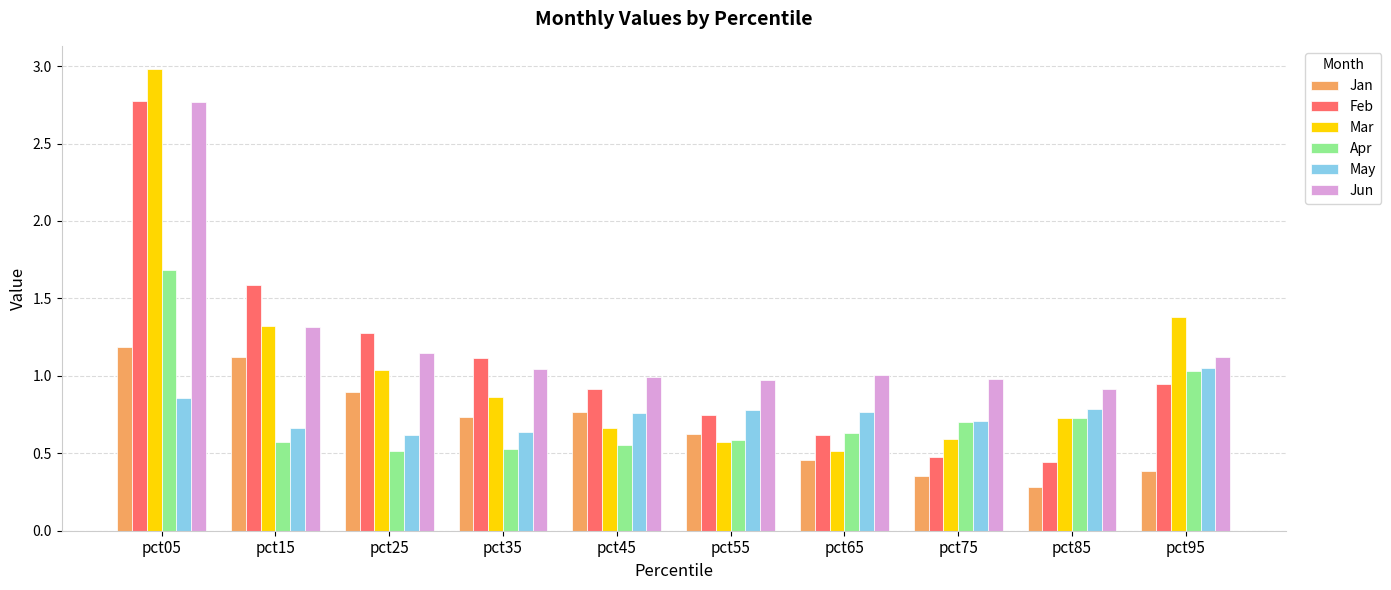

What is the sum of the Jun values at pct55 and pct95?

2.1